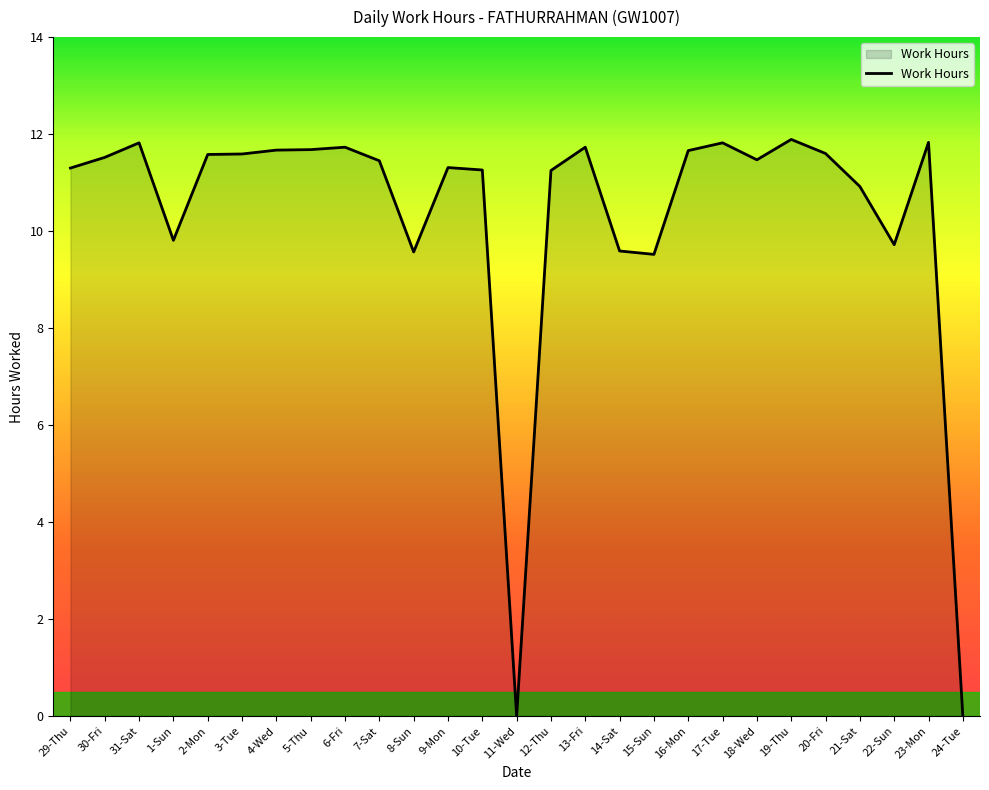

What position from the right is 18-Wed?

7